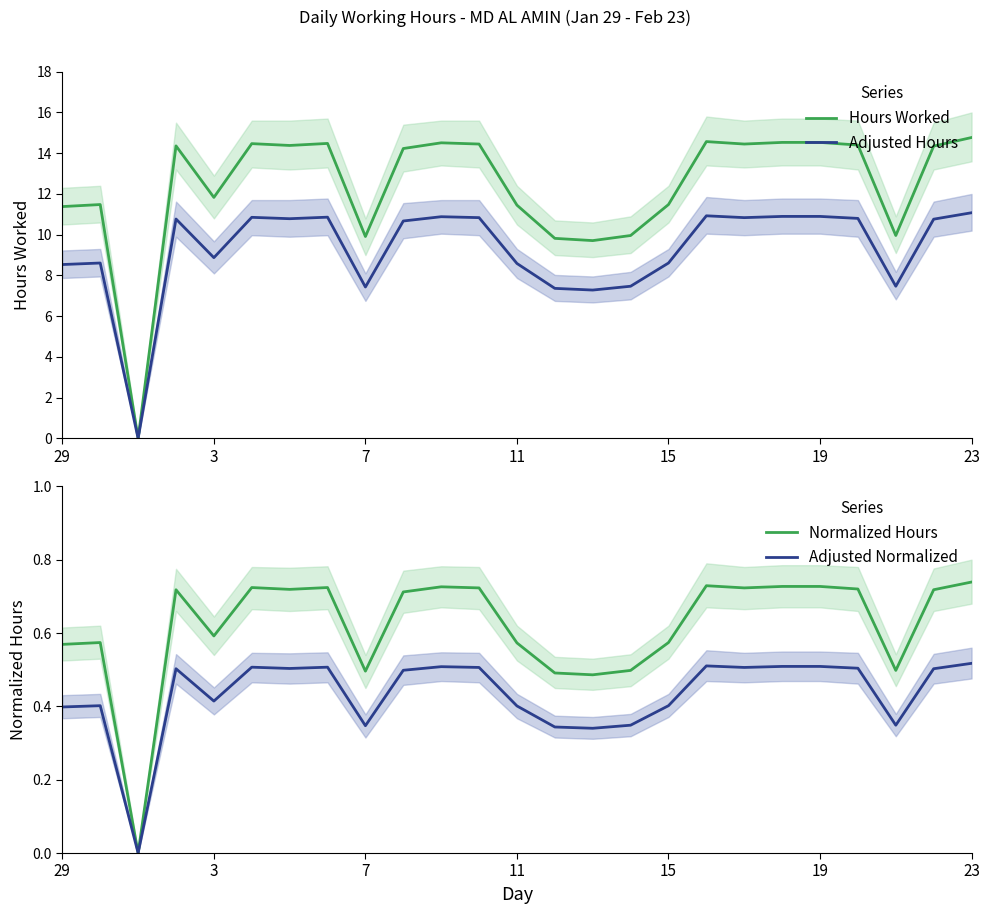

True or false: Adjusted Hours and Adjusted Normalized intersect in this chart.

False